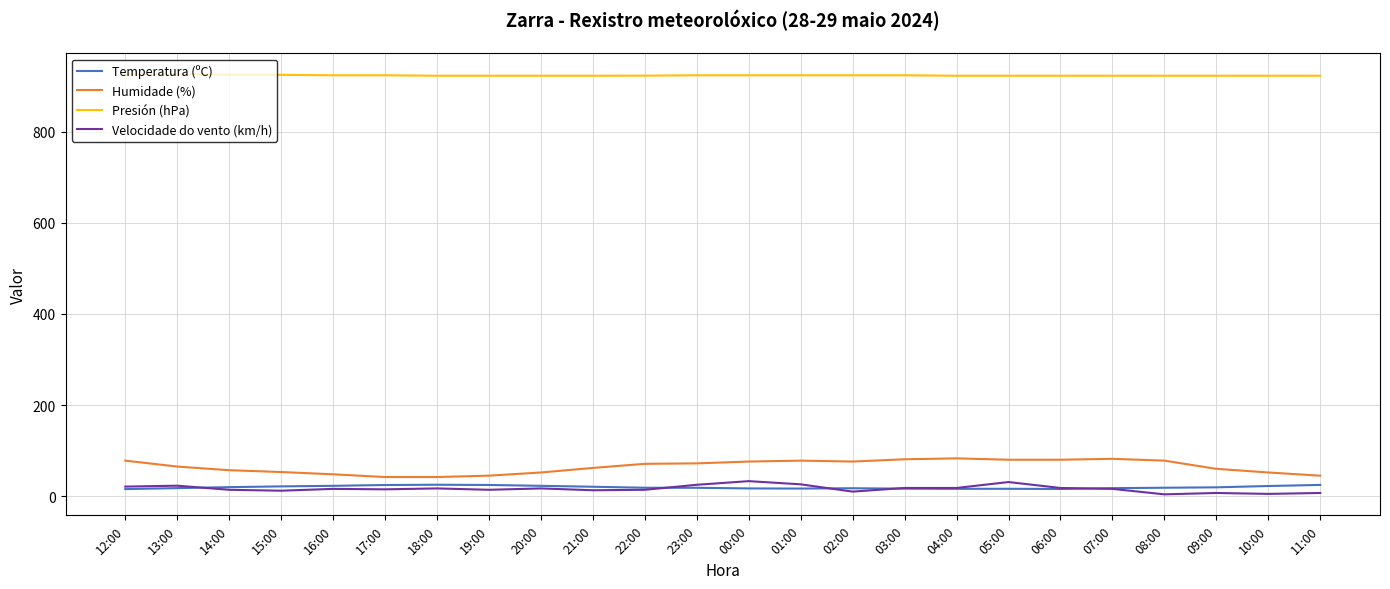

The value of Humidade (%) at 19:00 is 45.0. True or false?

True